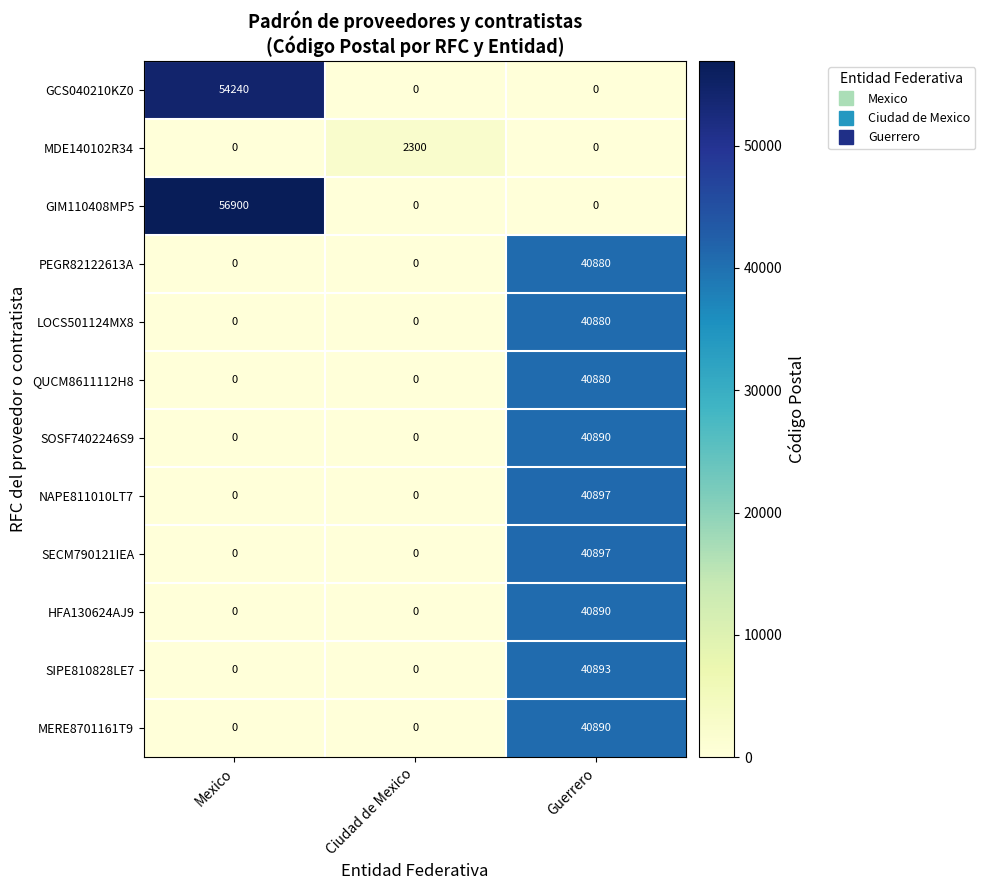

What is the maximum value for NAPE811010LT7?

40897